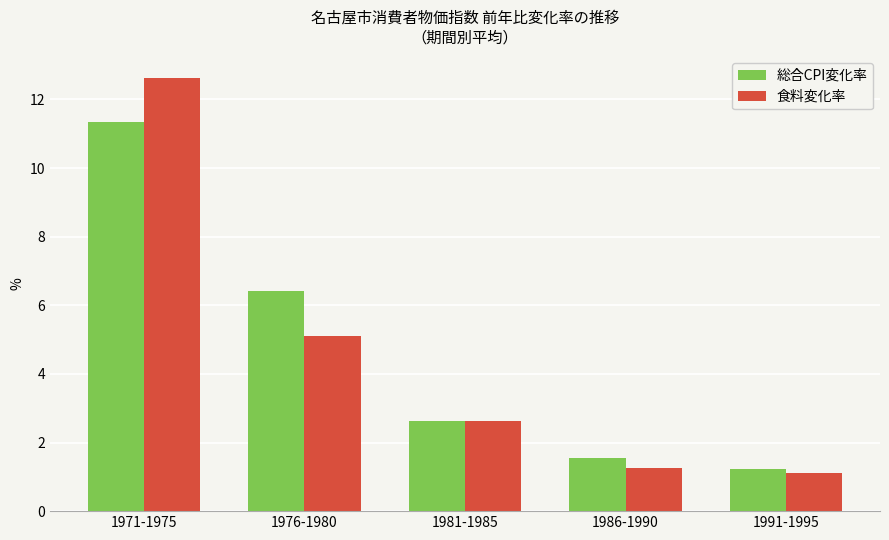

What are all the series names shown in the legend?

総合CPI変化率, 食料変化率